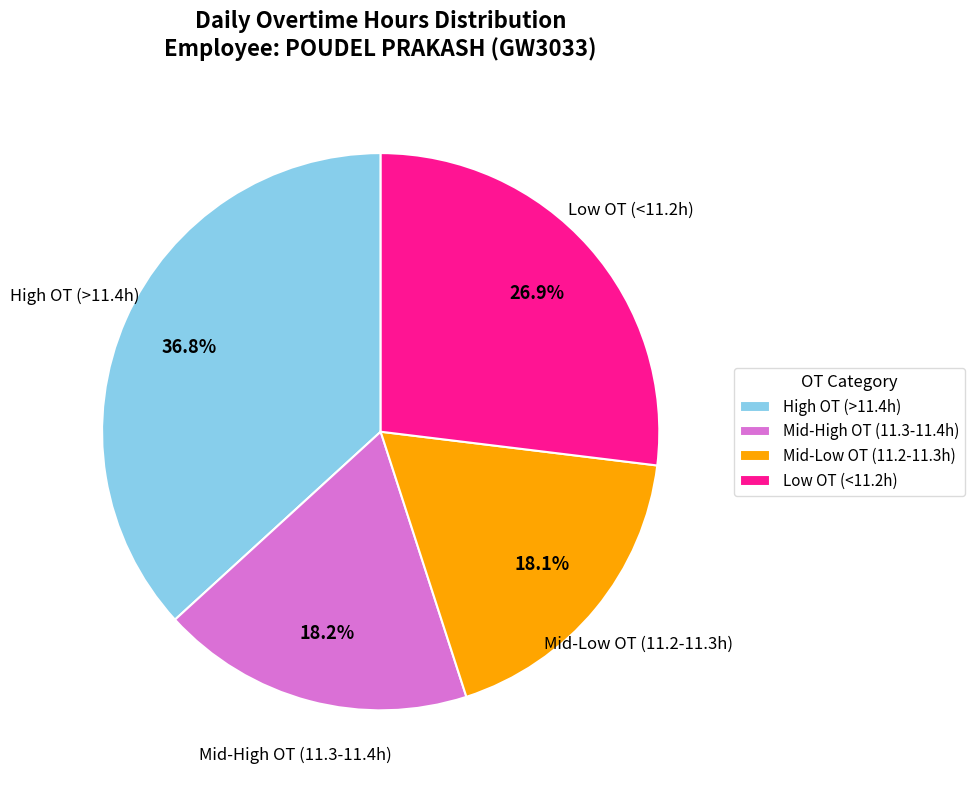

Is there any slice that represents more than half of the pie?

No